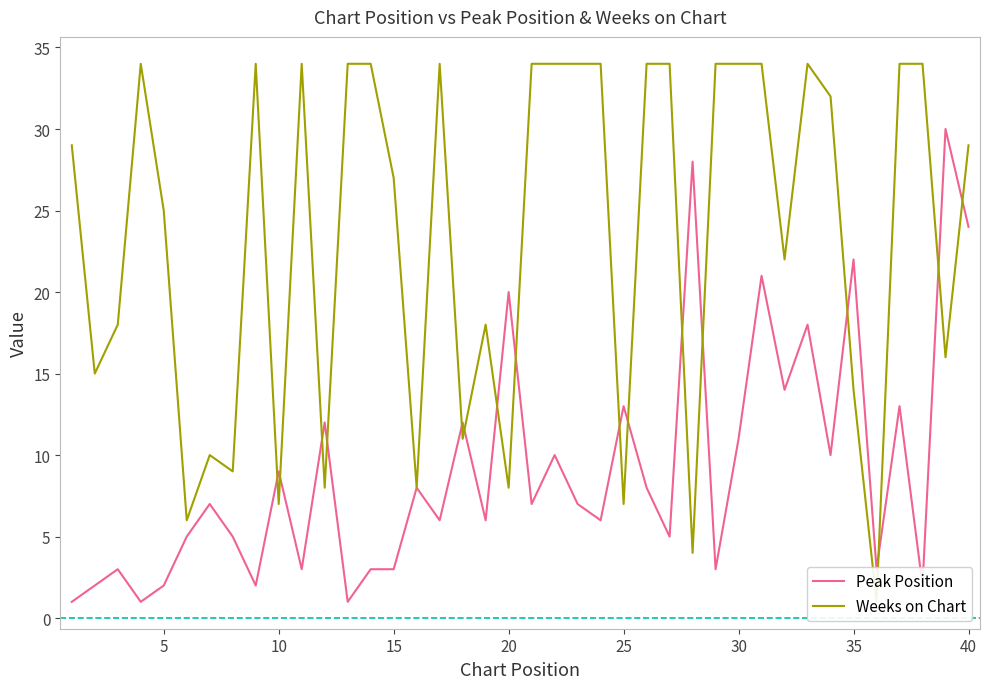

True or false: Peak Position has a value of 9 at 10.

True